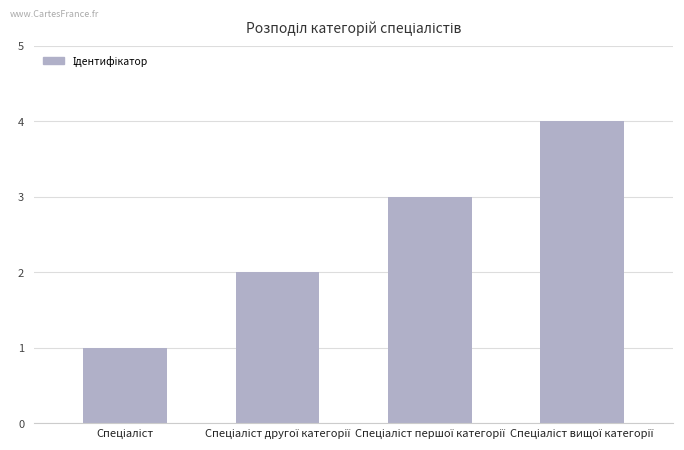

What is the greatest value displayed?

4